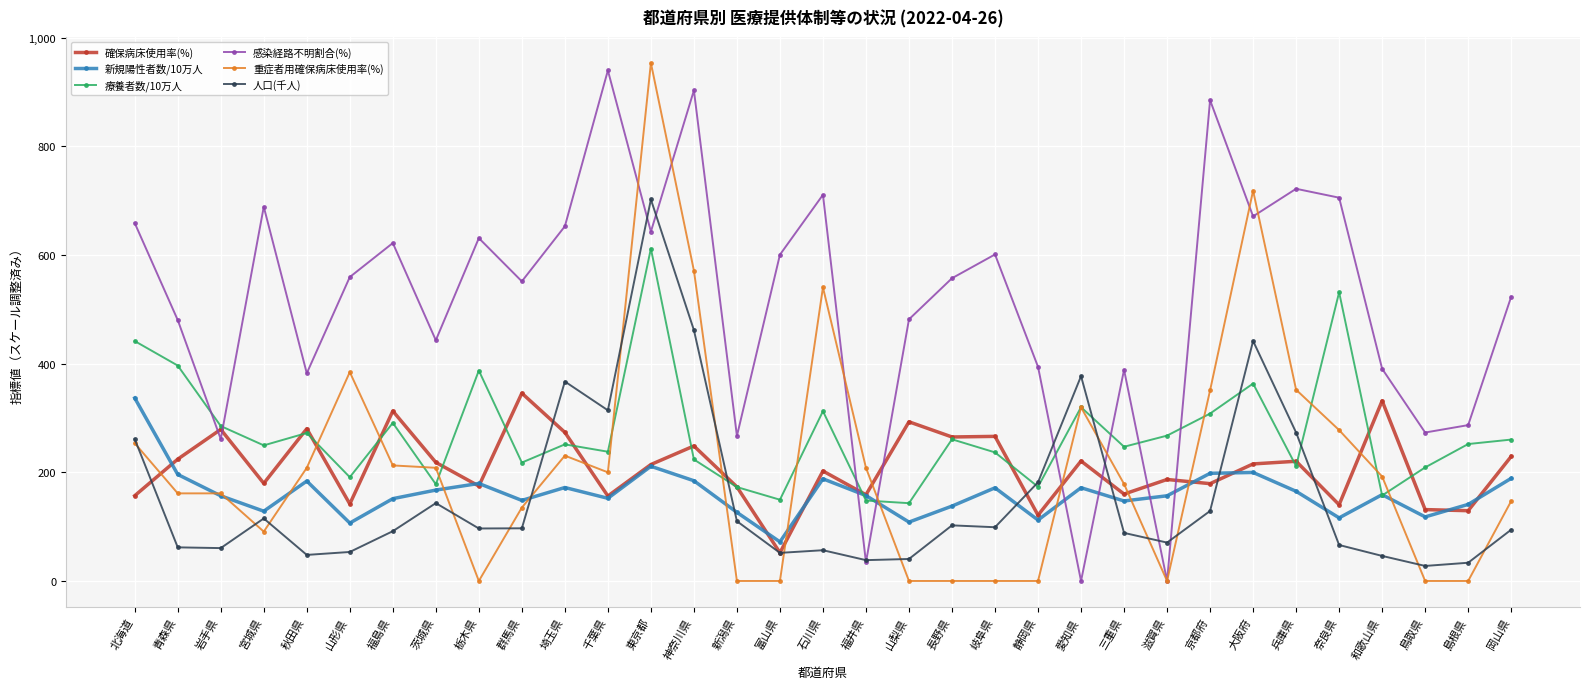

Where do 重症者用確保病床使用率(%) and 確保病床使用率(%) first cross each other?

北海道 and 青森県